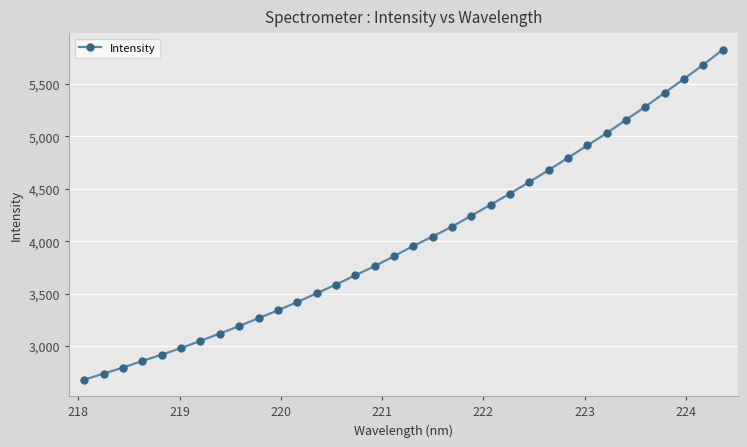

What is the difference between the maximum and second lowest values?

3085.7